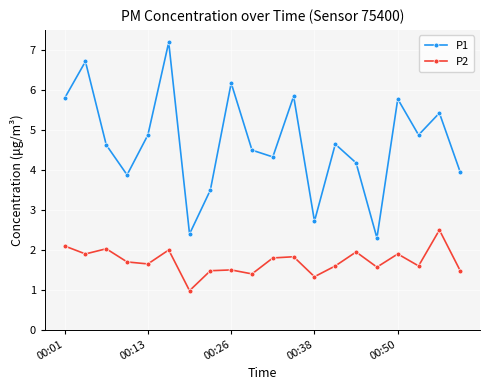

List the series in order of their peak value, highest first.

P1, P2